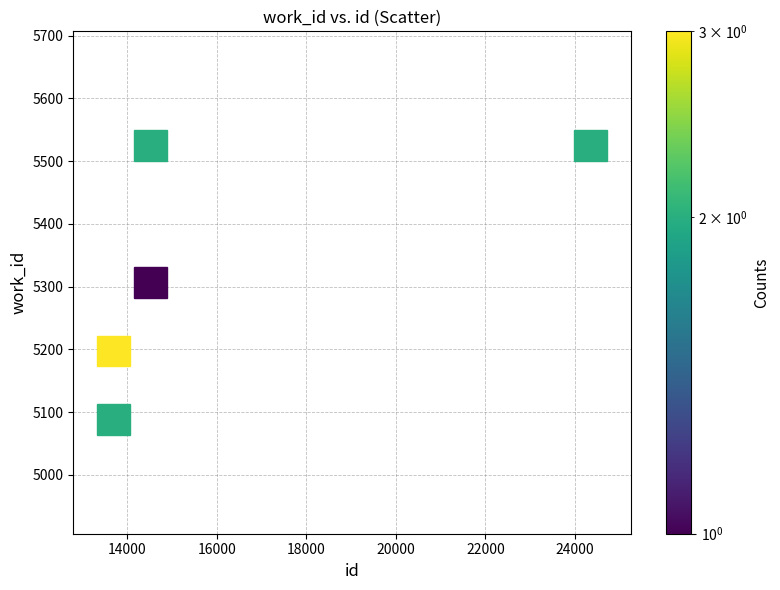

What Y value in the scatter plot is closest to 5306?

5316